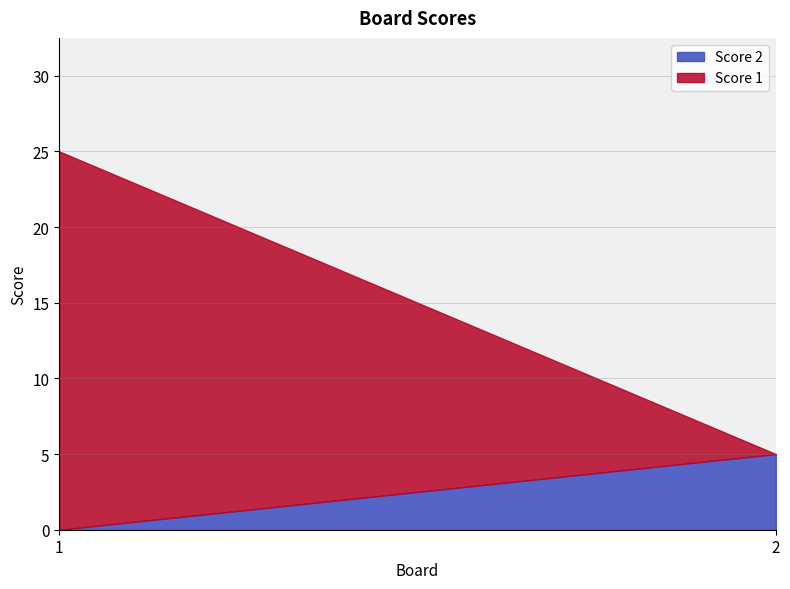

Which series has the widest spread of values?

Score 1